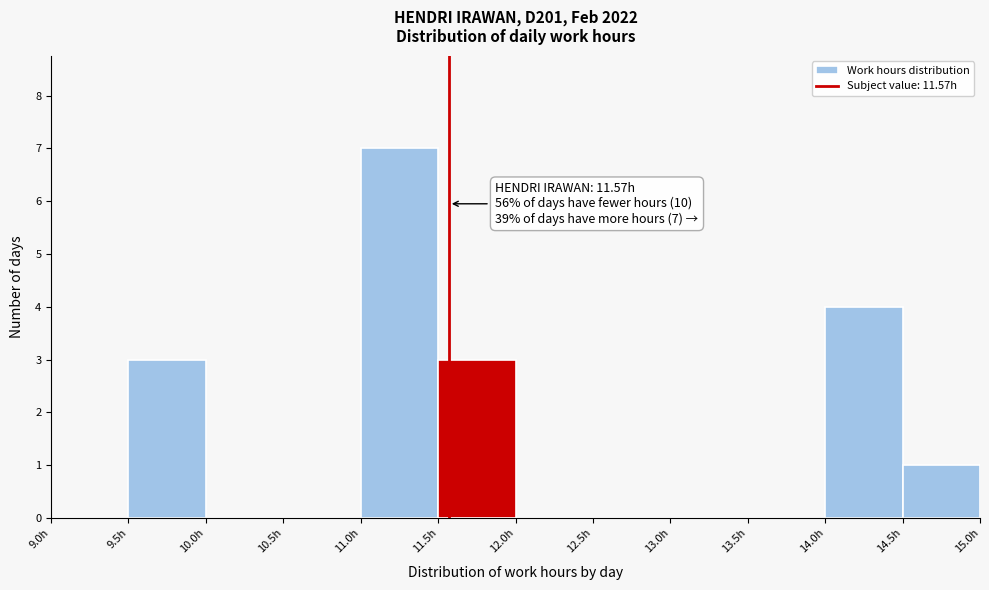

Over which range of the x-axis is the bar tallest?

11.0 to 11.5